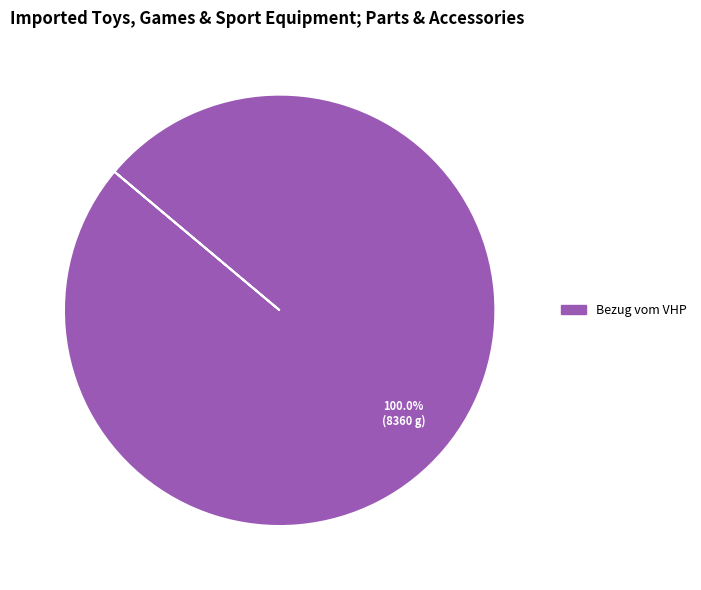

Does any single category account for the majority?

Yes